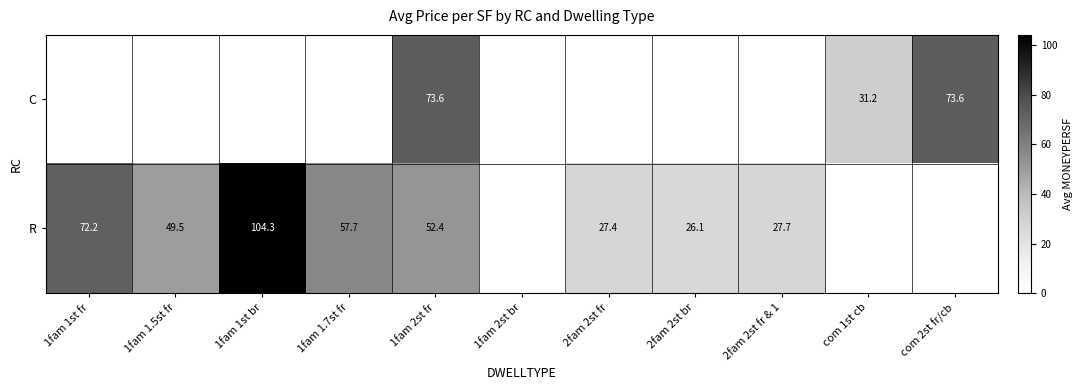

At how many categories does at least one series exceed 49?

6